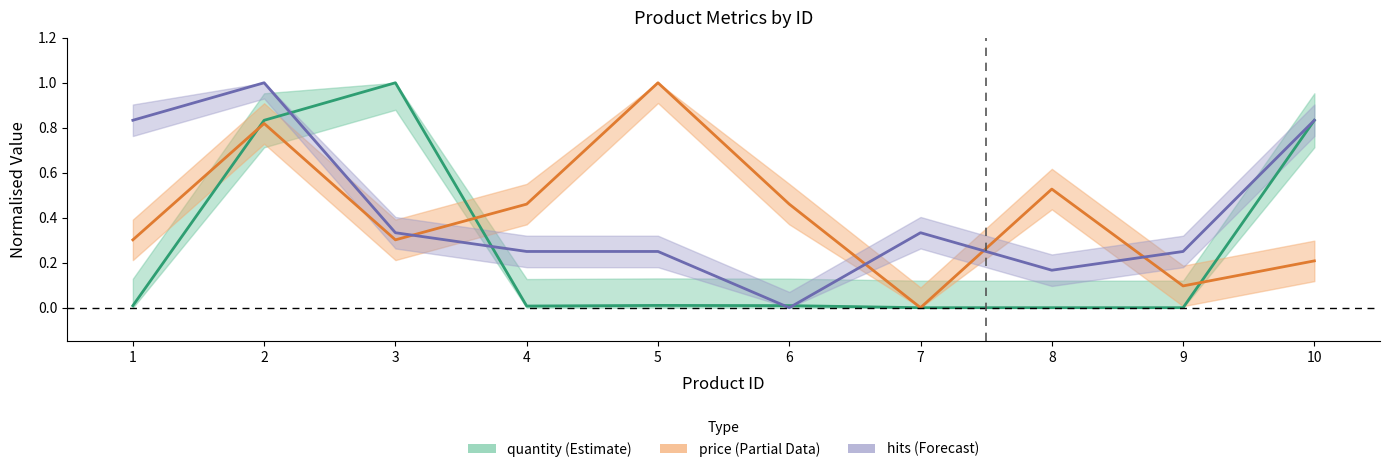

What is the value of the price point at the 6th from the left?

0.5